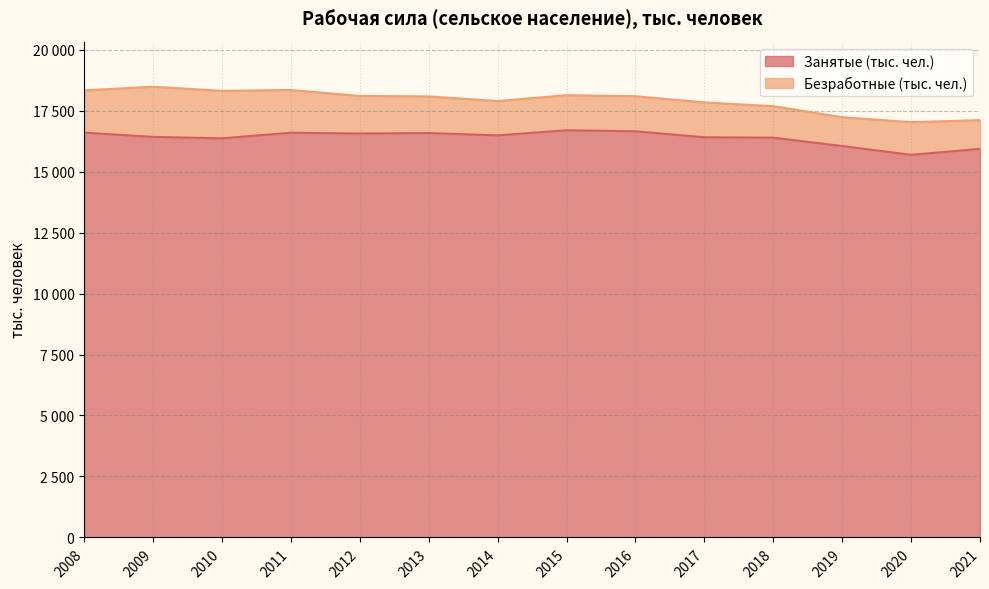

Reading left to right, transcribe all the data shown in this chart.

2008=16595	2009=16423	2010=16362	2011=16592	2012=16561	2013=16579	2014=16484	2015=16694	2016=16651	2017=16407	2018=16390	2019=16047	2020=15686	2021=15931